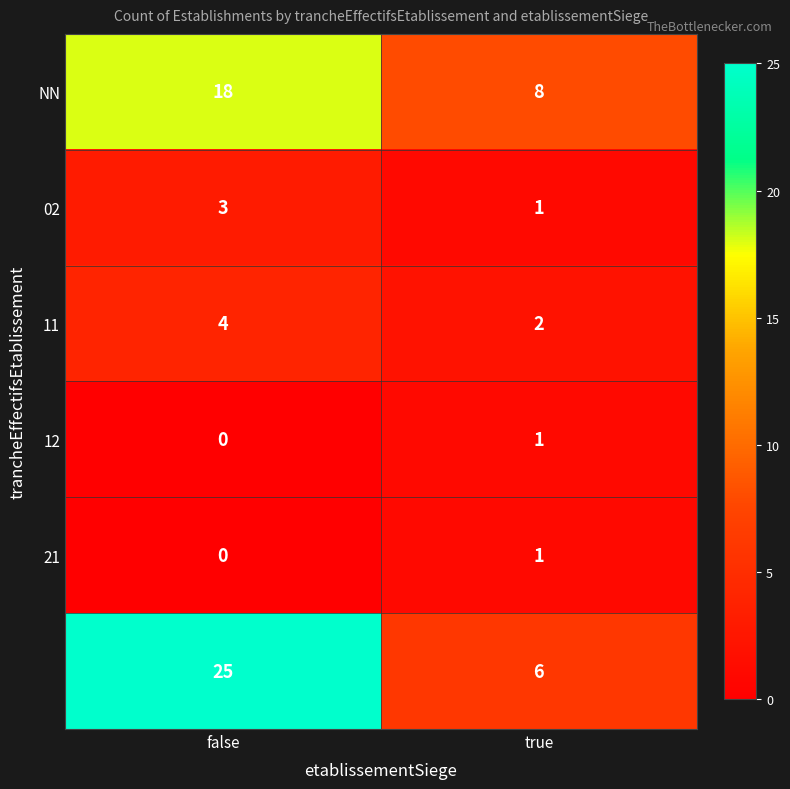

What is the total value across all series at false?

50